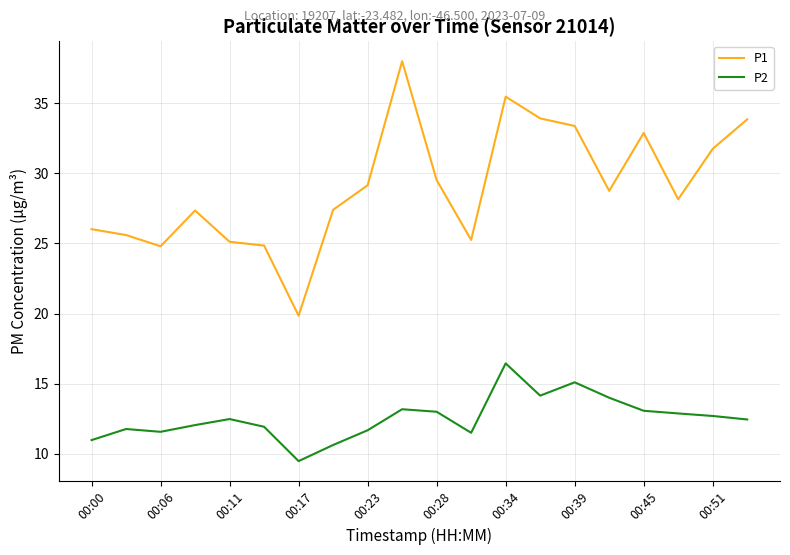

What is the maximum value shown in the chart?

38.0